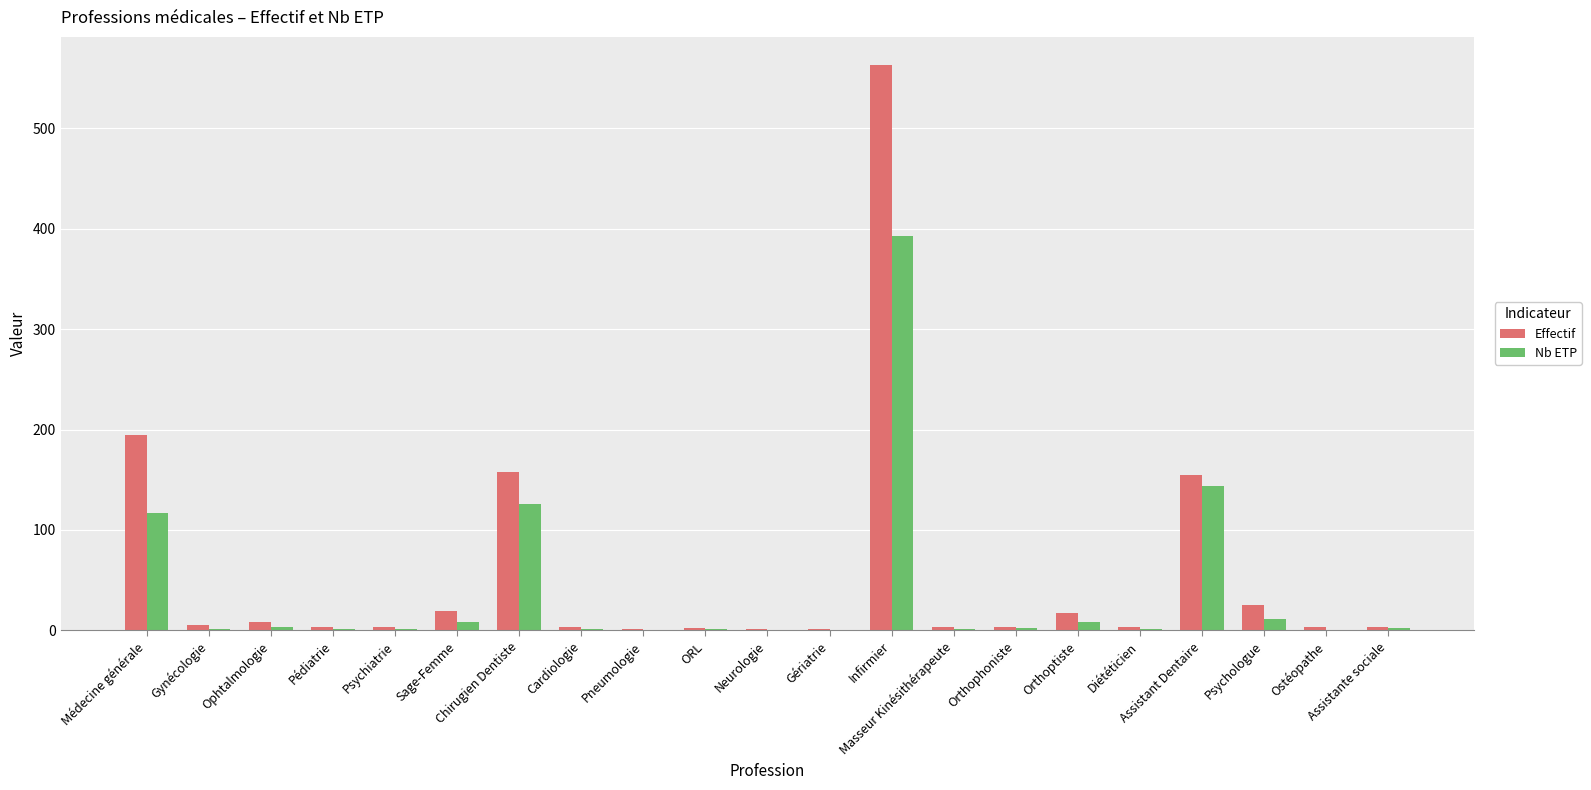

Are the bars horizontal?

No